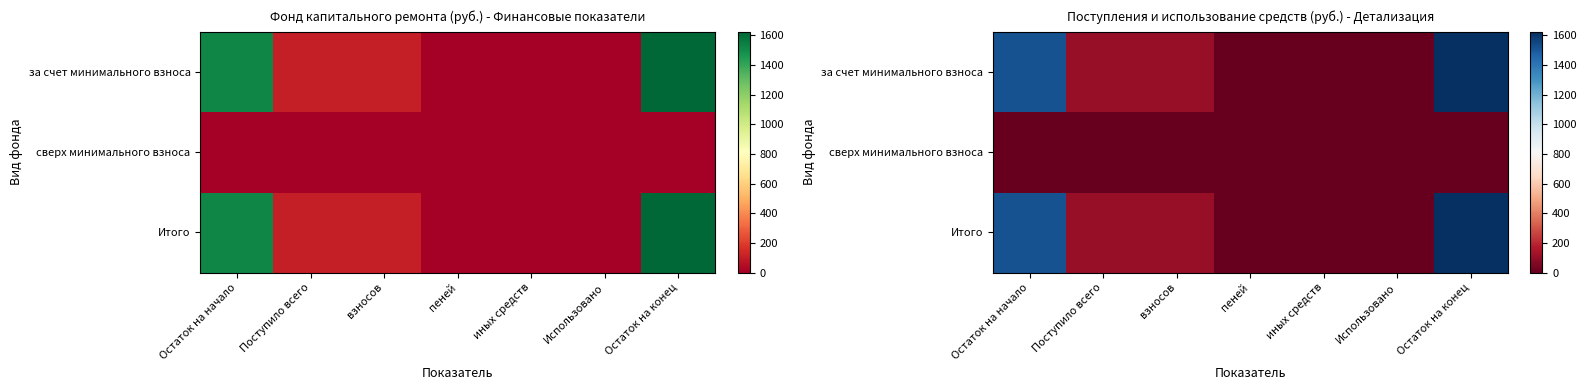

True or false: за счет минимального взноса has a value of 22.0 at взносов.

False